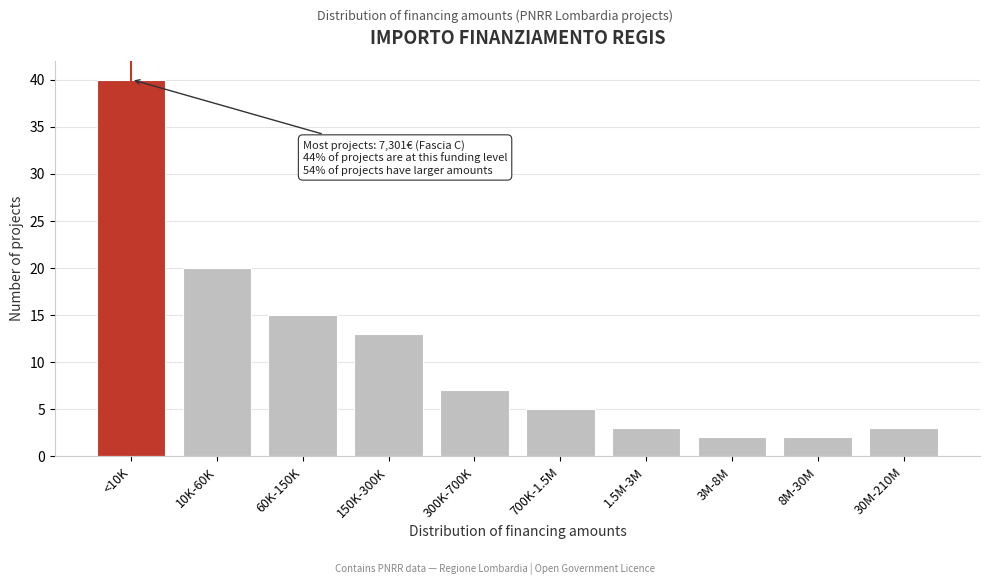

Reading left to right, what are all the values shown in this chart?

40	20	15	13	7	5	3	2	2	3